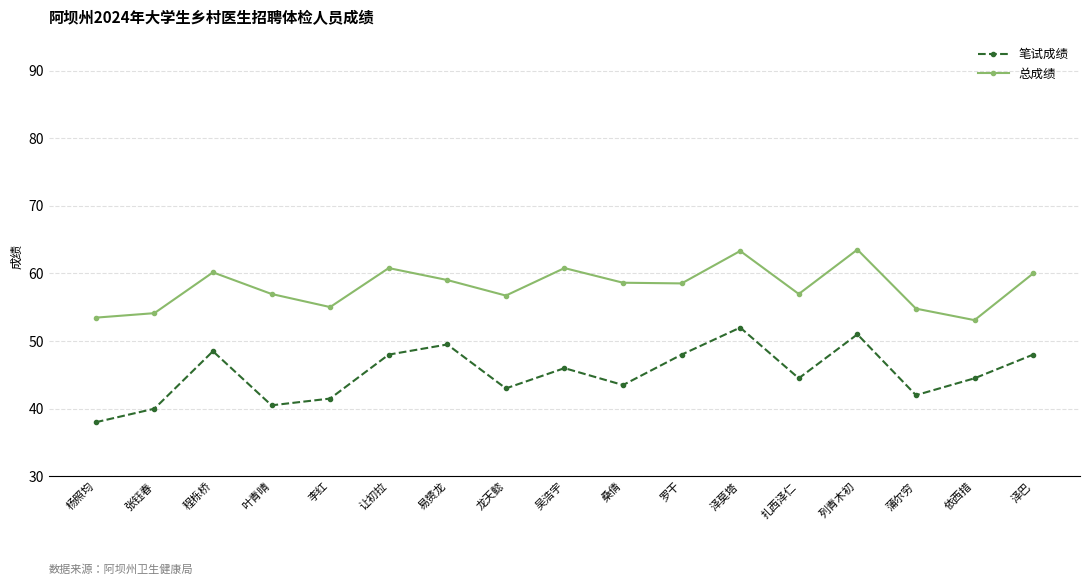

What is the sum of the 总成绩 values at 易赟龙 and 泽莫塔?

122.4